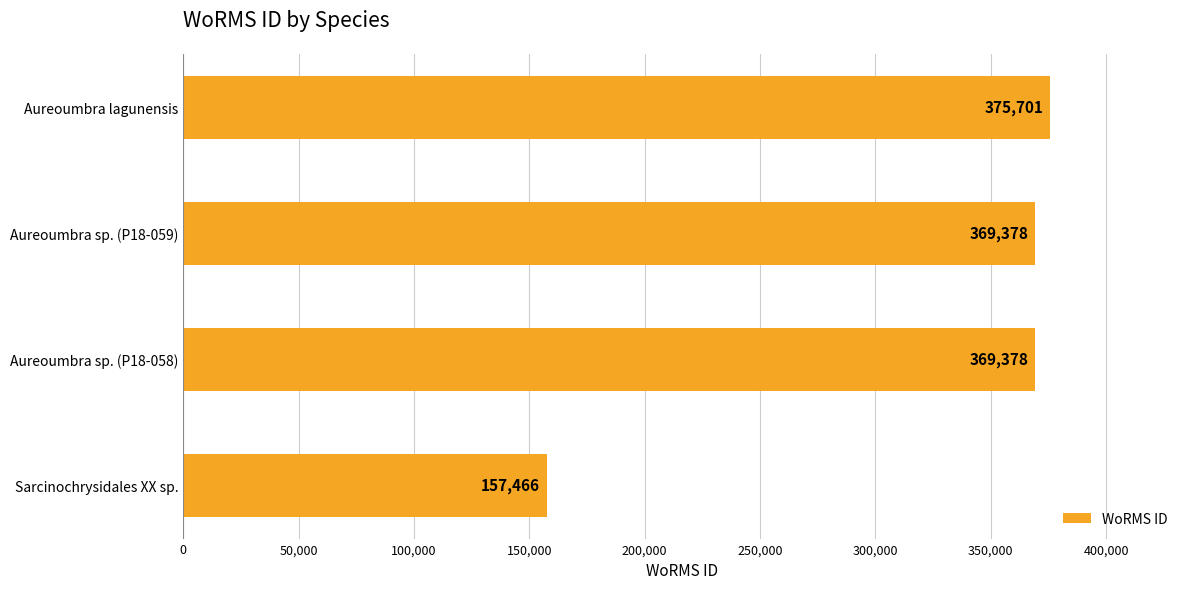

Reading bottom to top, transcribe all the data shown in this chart.

Sarcinochrysidales XX sp.=157466	Aureoumbra sp. (P18-058)=369378	Aureoumbra sp. (P18-059)=369378	Aureoumbra lagunensis=375701